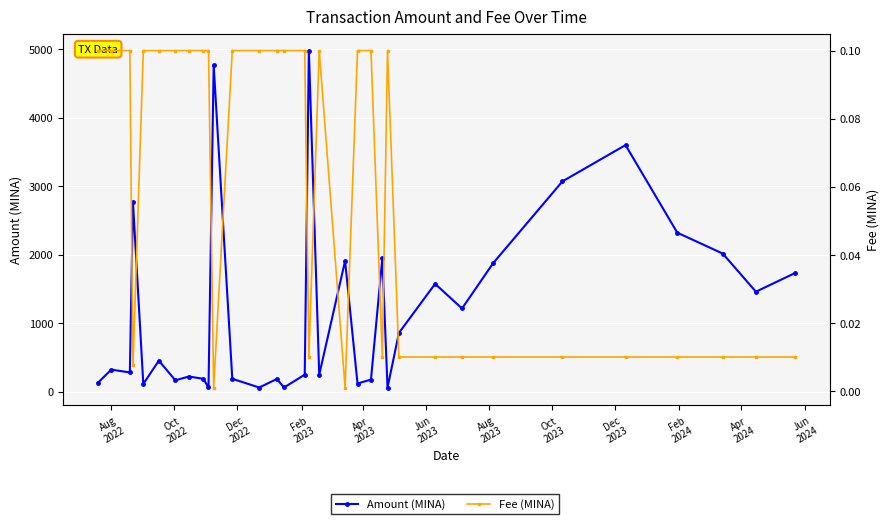

List the series in order of their peak value, lowest first.

Fee (MINA), Amount (MINA)